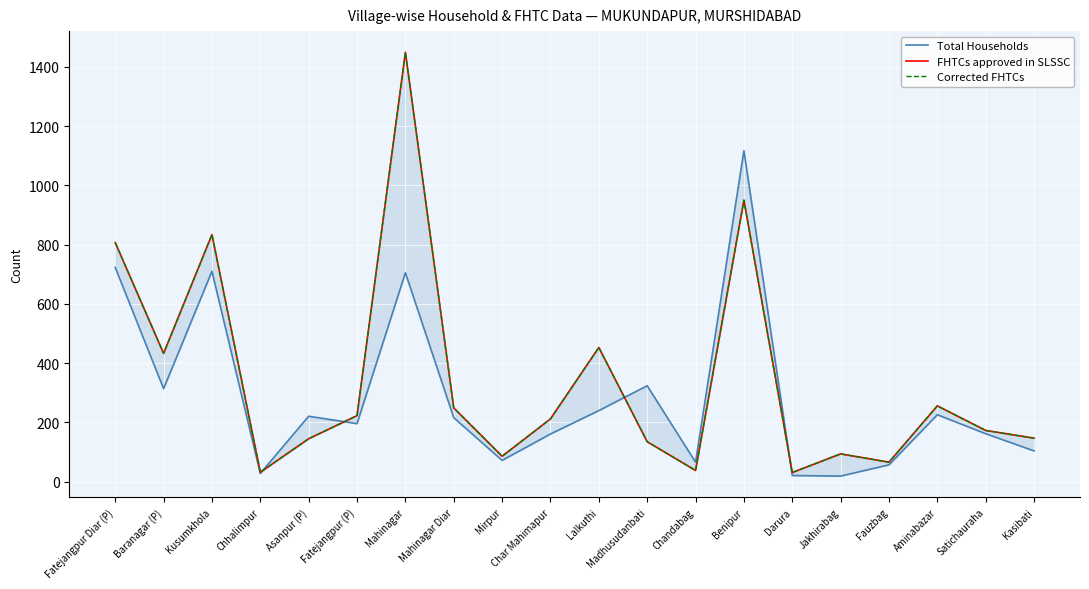

Between which two adjacent categories do Total Households and Corrected FHTCs first intersect?

Chhalimpur and Asanpur (P)